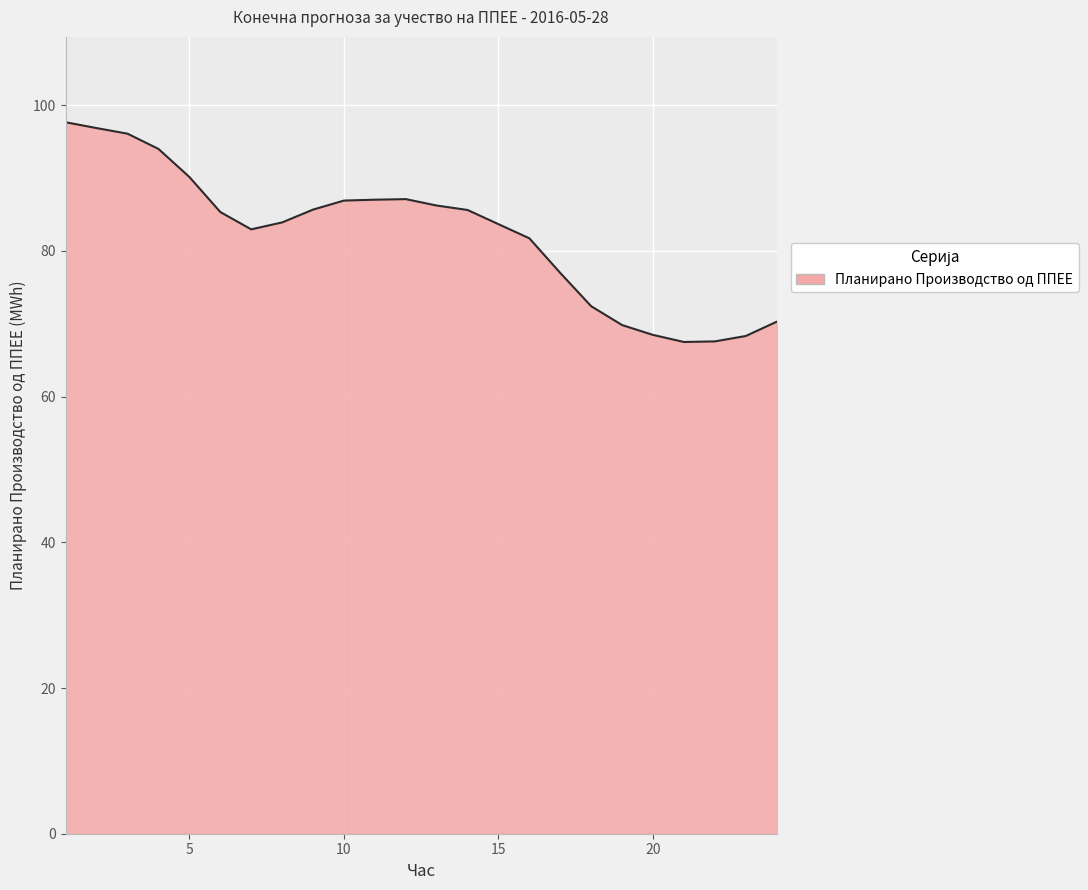

What is the greatest value displayed?

97.7